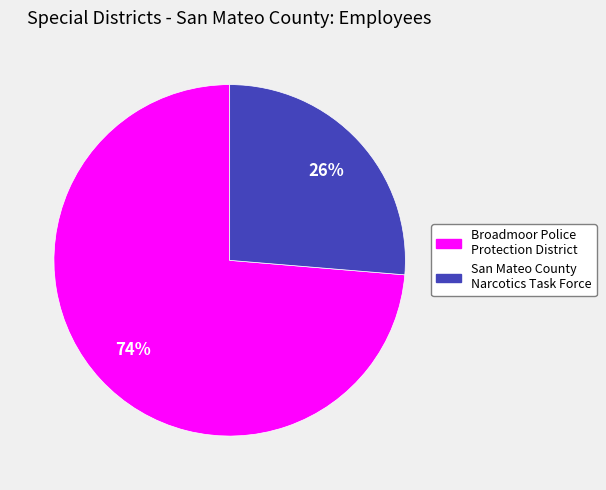

Combined, do Broadmoor Police Protection District and San Mateo County Narcotics Task Force account for over 50%?

Yes